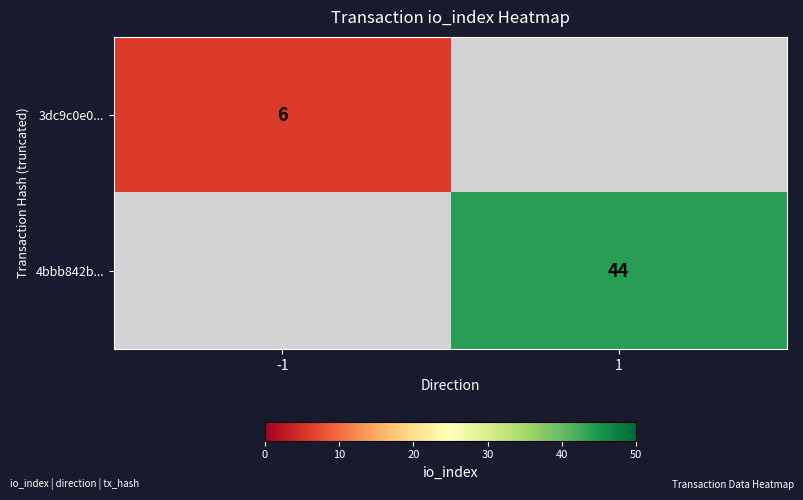

Is the value of 3dc9c0e0... at -1 greater than the value of 4bbb842b... at 1?

No